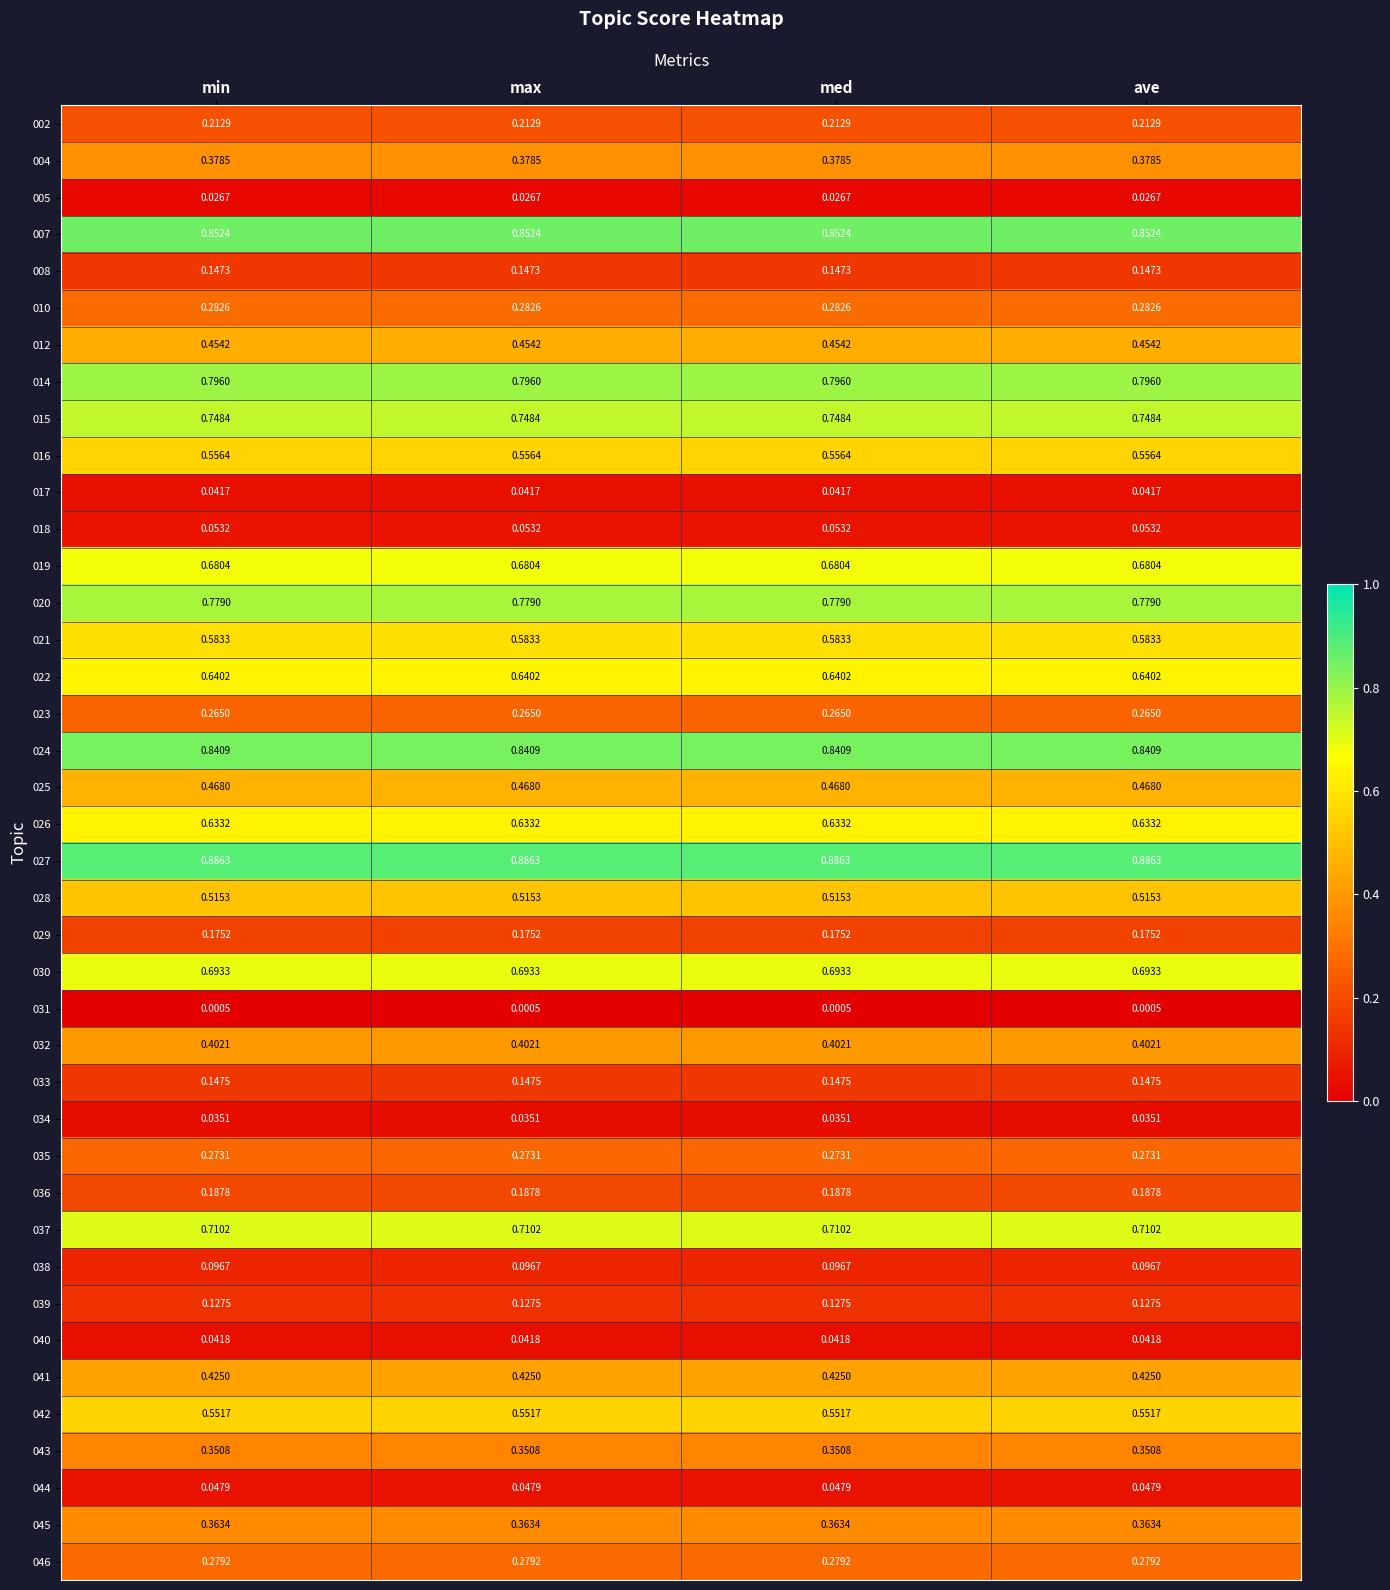

Is the value of 026 at max greater than the value of 038 at max?

Yes